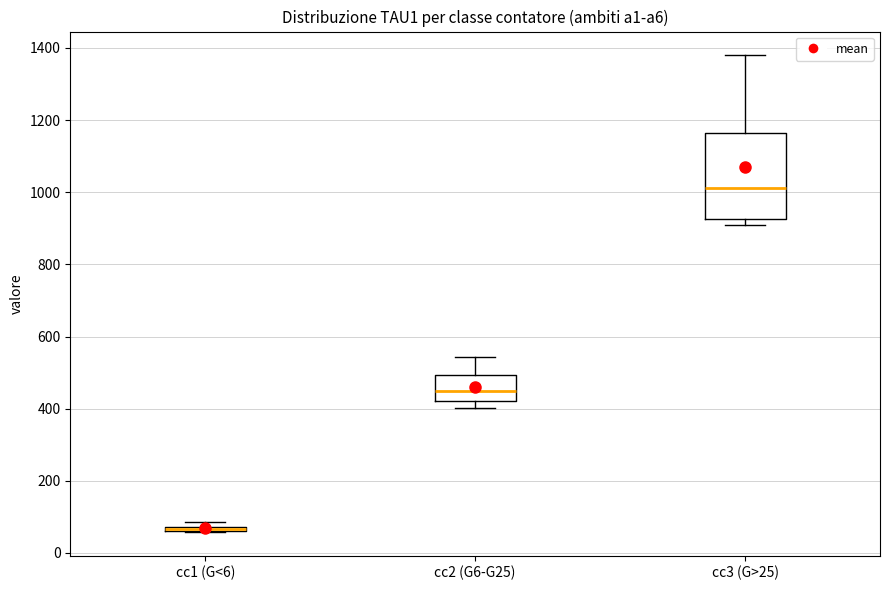

Where does the upper whisker of the box for cc3 (G>25) end on the y-axis? The values are not printed on the chart, so give them approximately, as read against the axis.

1380